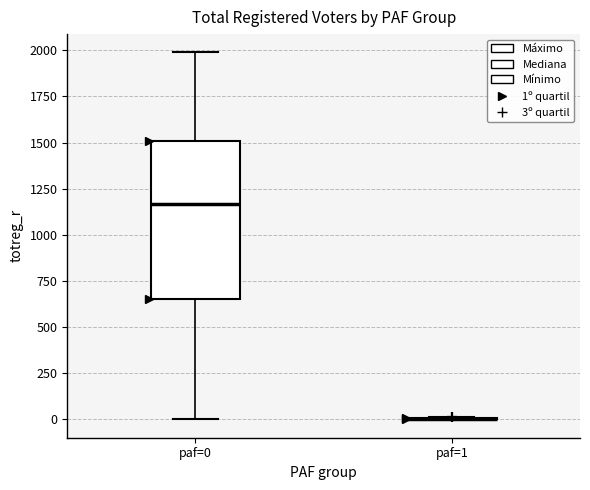

Reading left to right, read every box against the y-axis: the position of its median line, the range the box covers, and the ends of its whiskers. The values are not printed on the chart, so give them approximately, as read against the axis.

paf=0: median 1150, box 650 to 1500, whiskers 0 to 2000
paf=1: box collapsed to a line at 0, whiskers 0 to 0